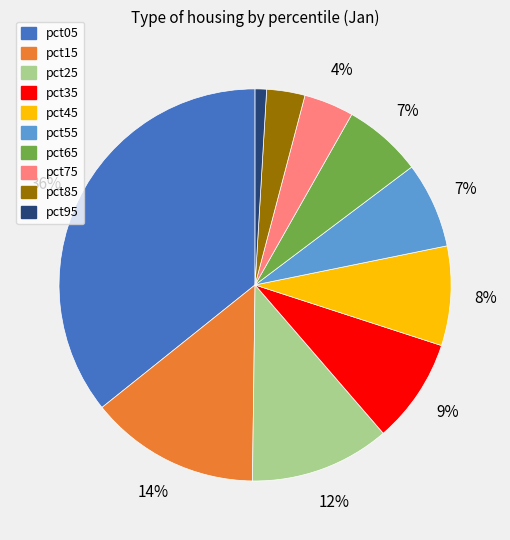

Which category has the smallest portion of the pie?

pct95